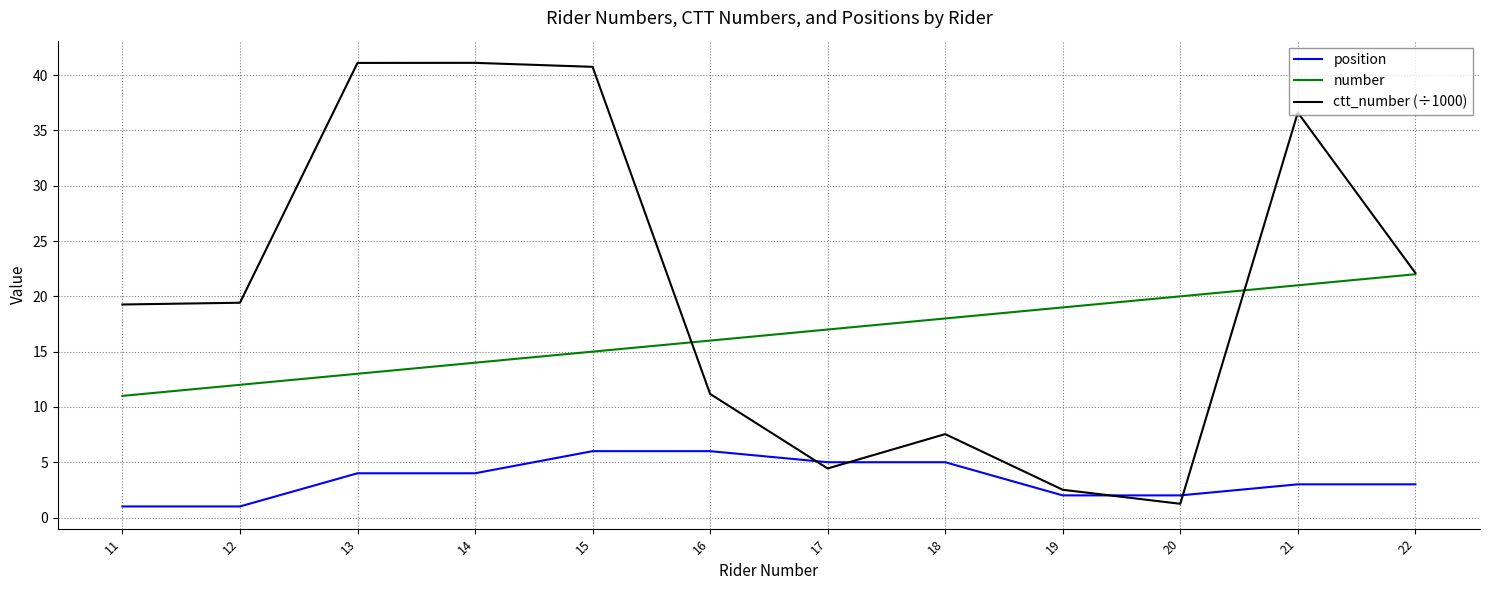

Does the chart have visible grid lines?

Yes